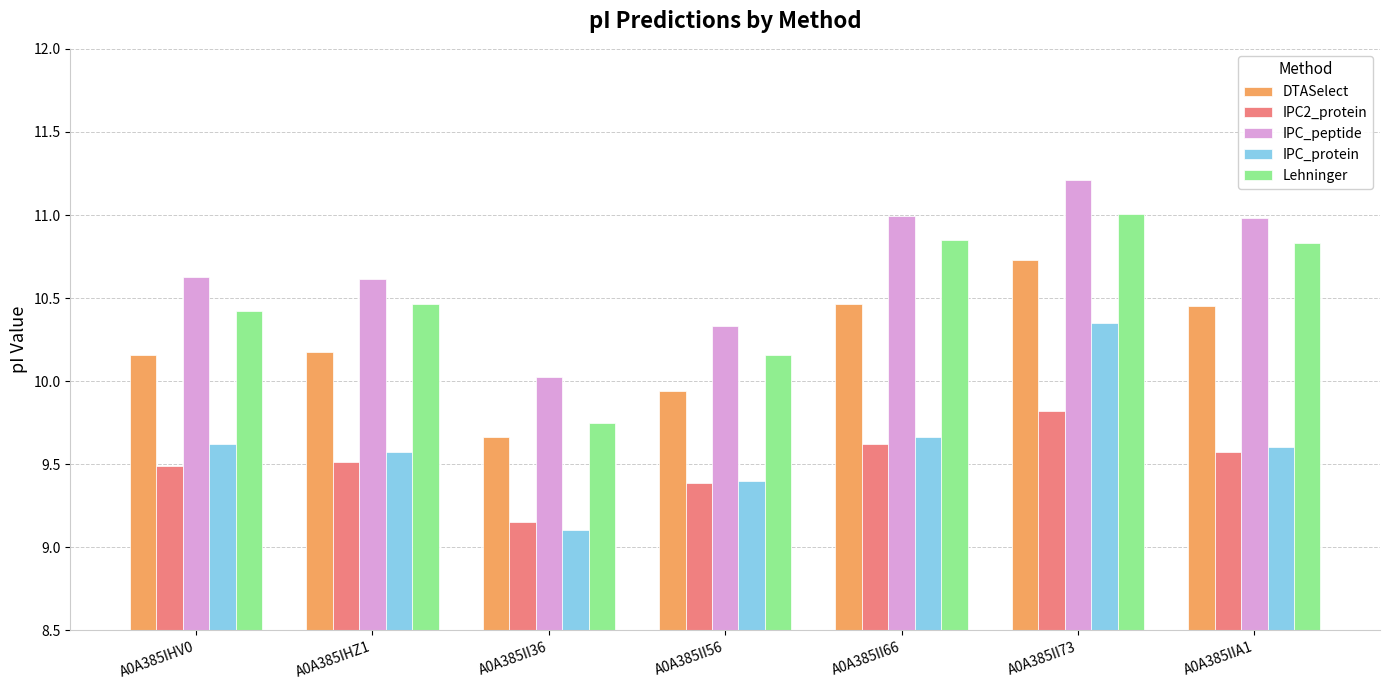

What is the approximate value of IPC_protein at A0A385II36?

9.1